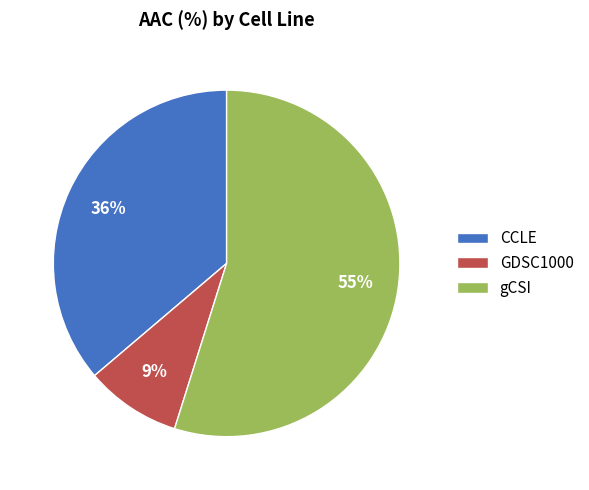

True or false: gCSI accounts for 55% of the total.

True